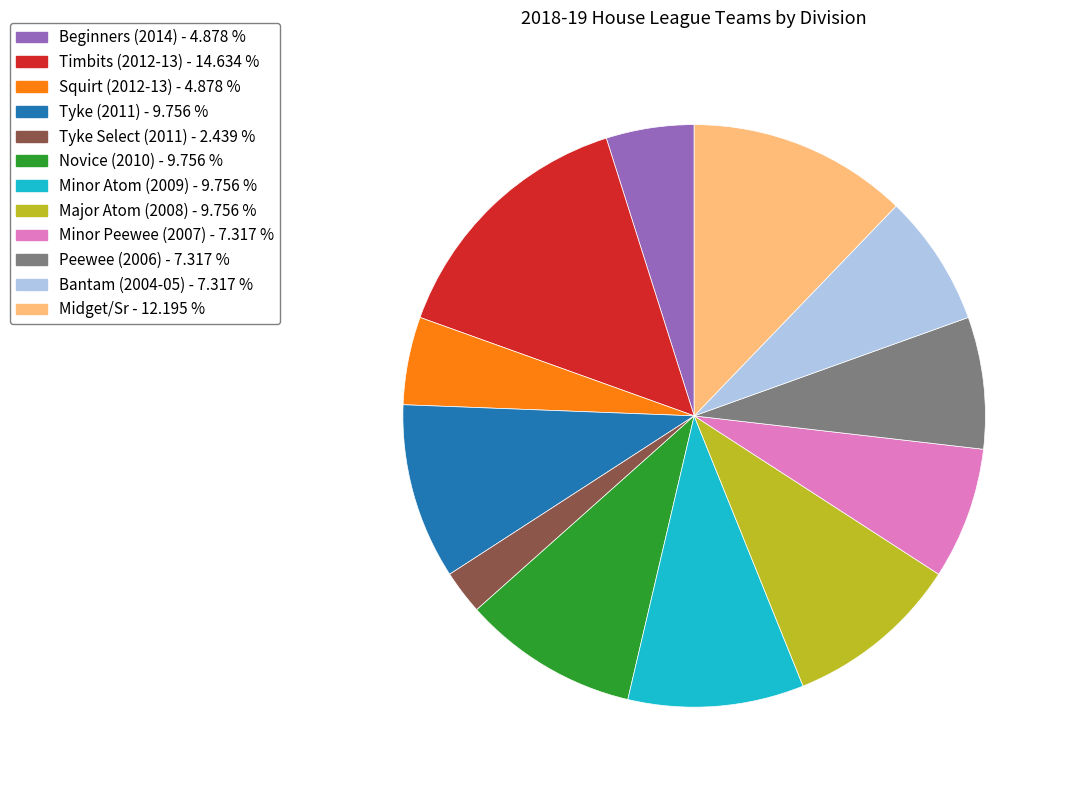

Is the sum of Timbits (2012-13) - 14.634 % and Novice (2010) - 9.756 % greater than half?

No